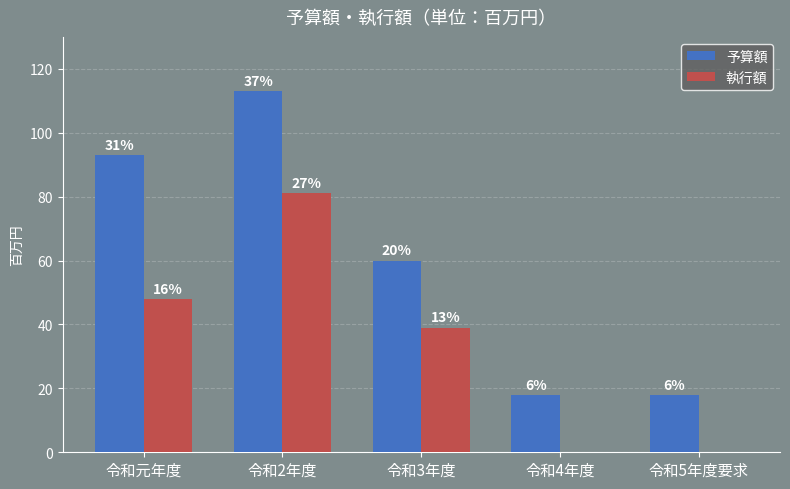

At 令和元年度, list the series in order from largest to smallest.

予算額, 執行額